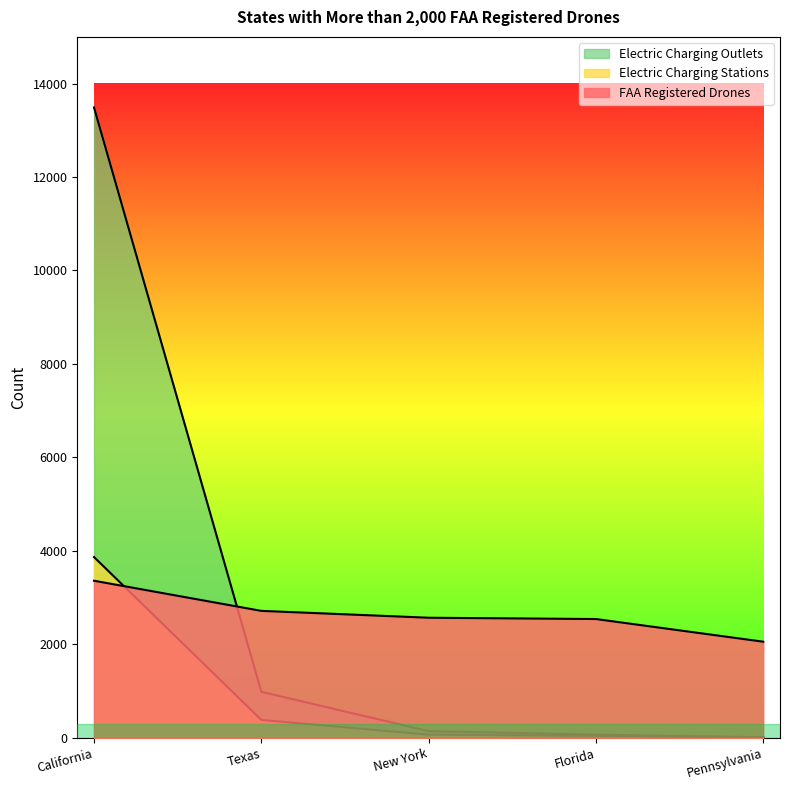

True or false: FAA Registered Drones has a value of 3048 at Pennsylvania.

False